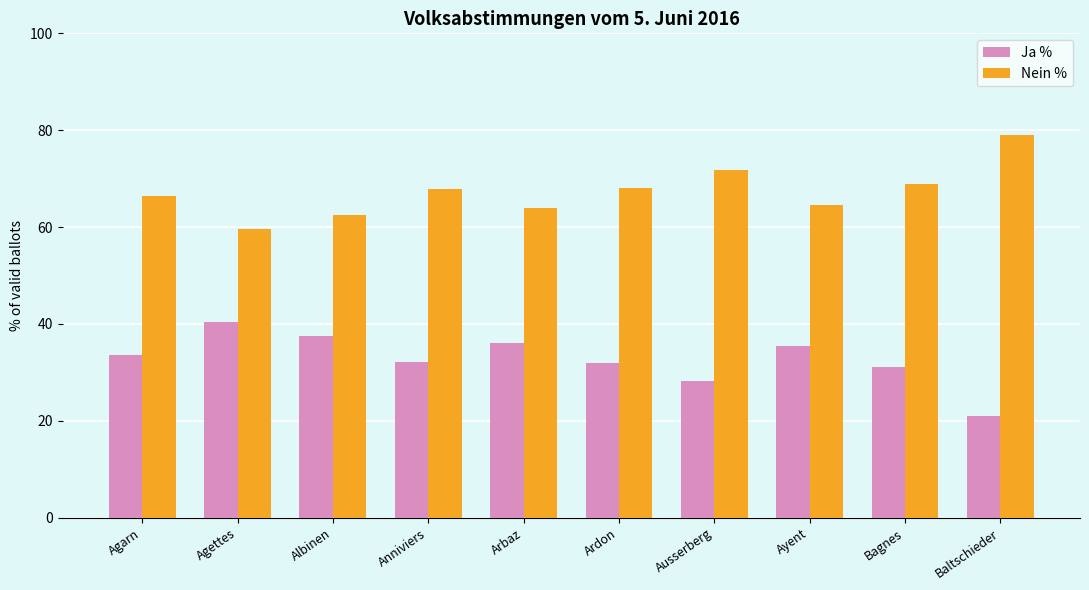

What is the total value across all series at Agarn?

100.0